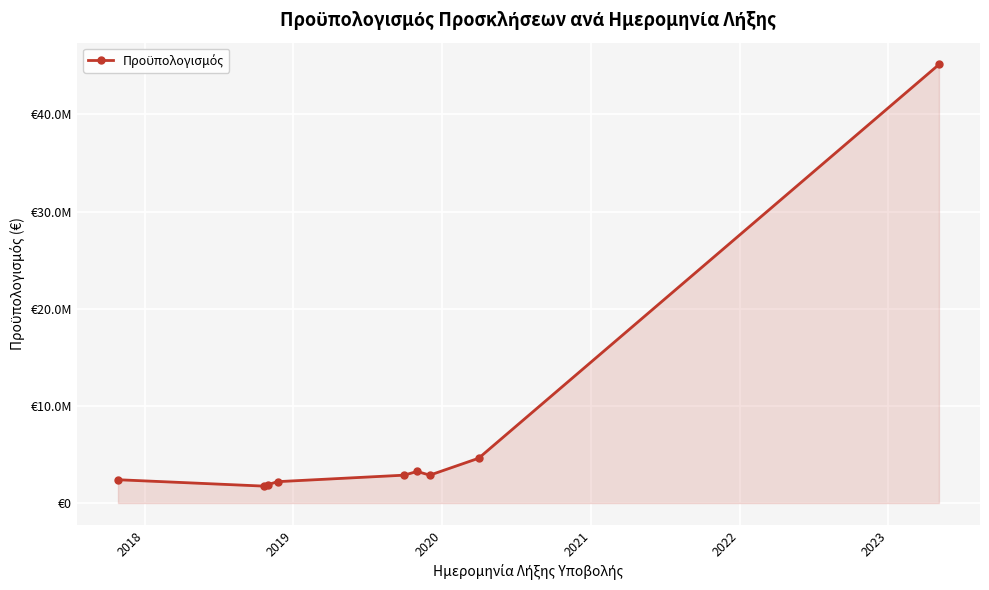

True or false: the data has more than 2 interior local peaks.

False